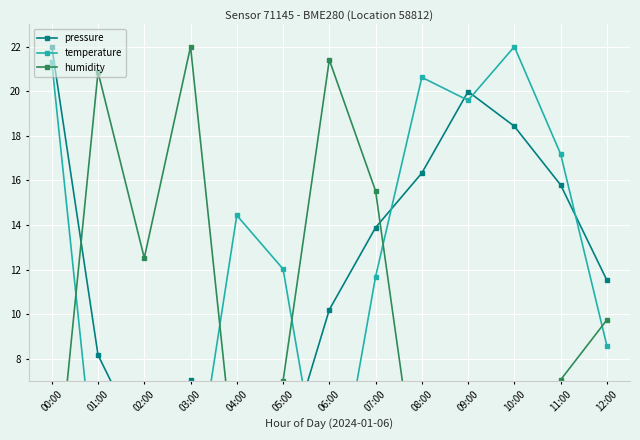

List the labels in order of temperature value, smallest first.

06:00, 03:00, 01:00, 02:00, 12:00, 07:00, 05:00, 04:00, 11:00, 09:00, 08:00, 00:00, 10:00